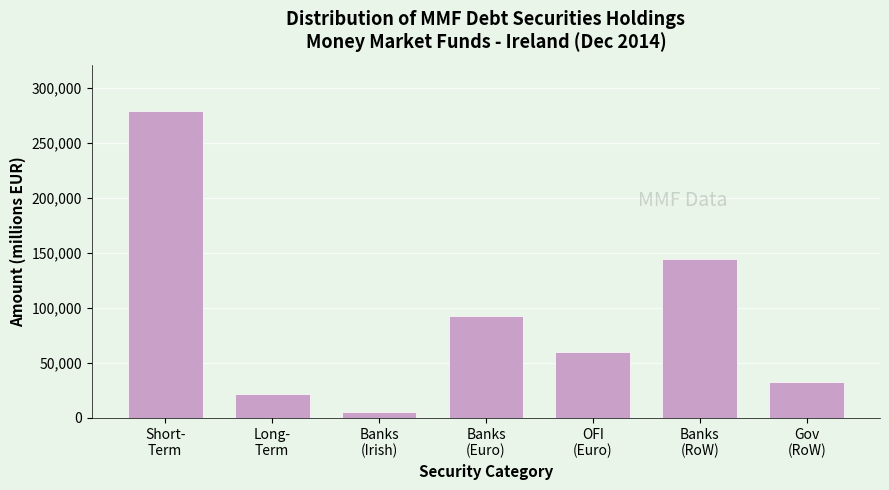

Reading right to left, list all the values displayed in this chart.

32281	143919	59414	92553	5308	21847	278906